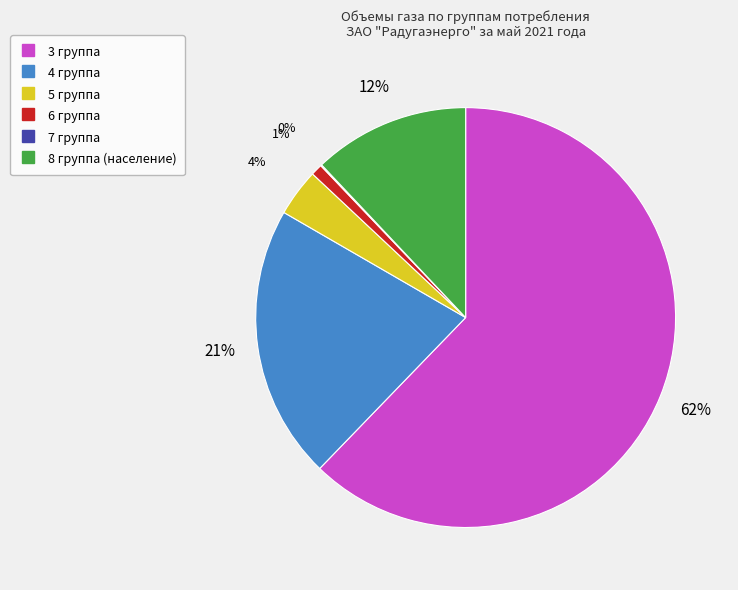

Do 5 группа and 4 группа together represent more than half of the pie?

No